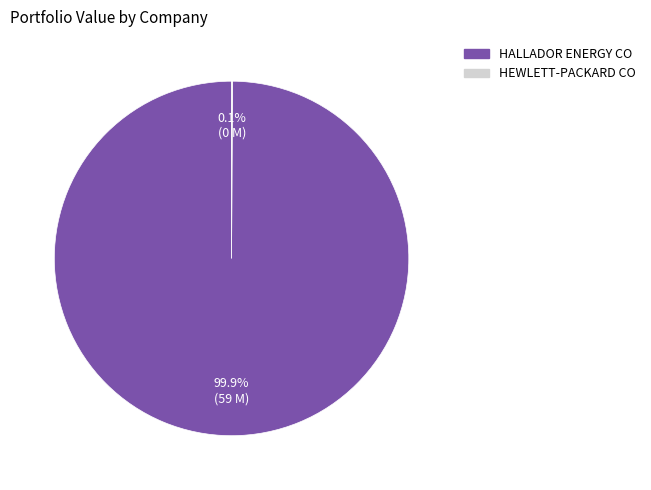

Which category accounts for the majority?

HALLADOR ENERGY CO